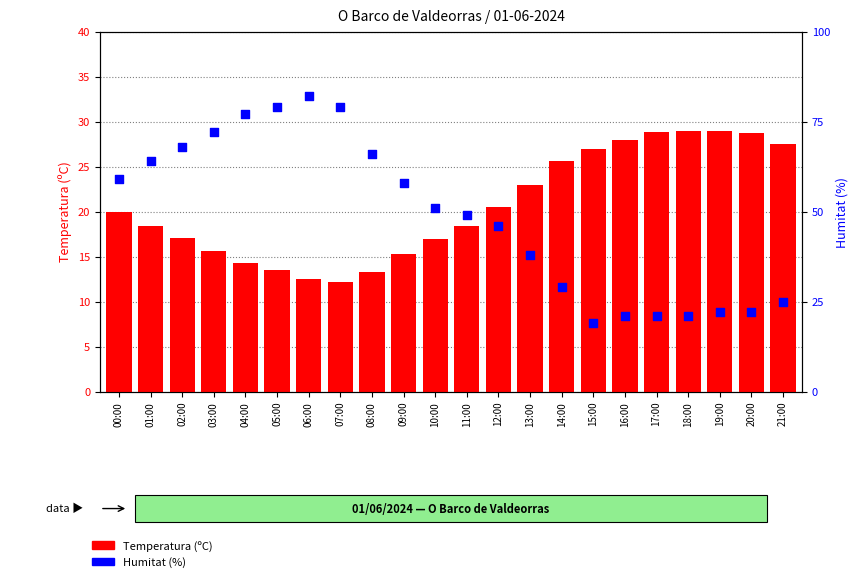

Which series has the largest total across all categories?

Humitat (%)